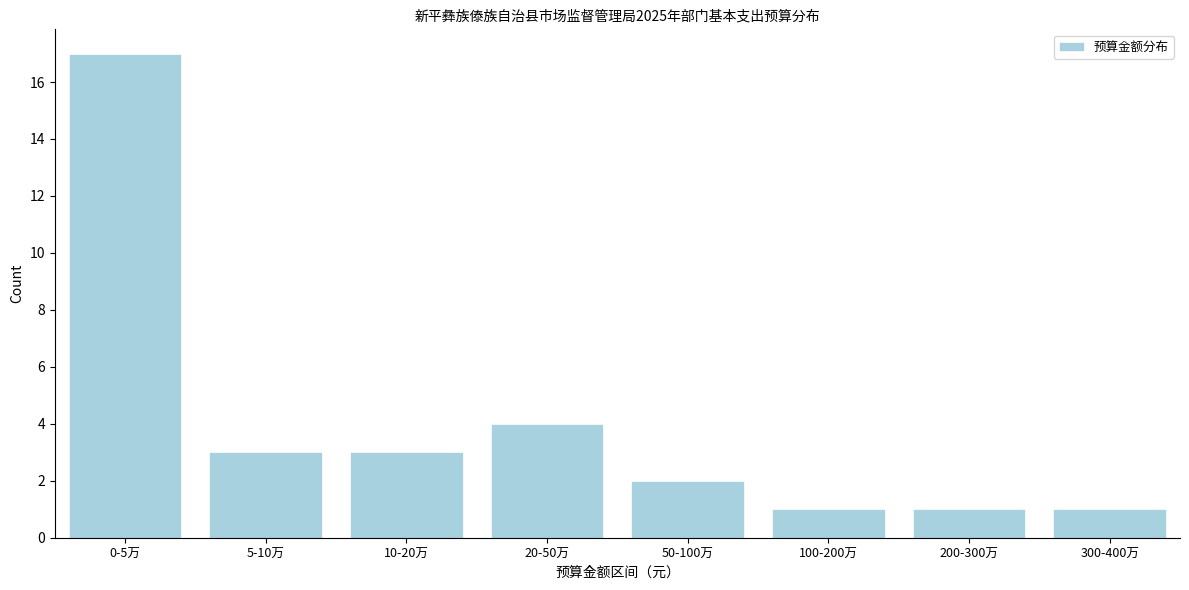

Reading left to right, extract all data points from this chart.

0-5万=17	5-10万=3	10-20万=3	20-50万=4	50-100万=2	100-200万=1	200-300万=1	300-400万=1